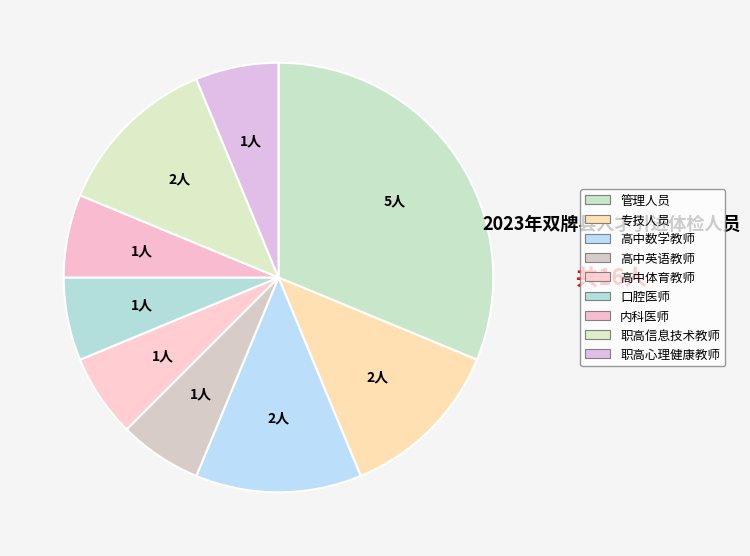

Count the number of slices in the pie.

9